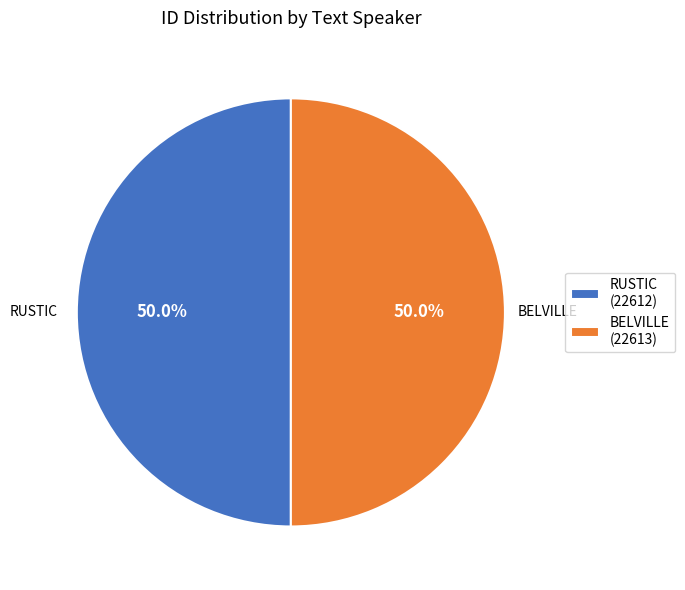

Combined, do RUSTIC and BELVILLE account for over 50%?

Yes